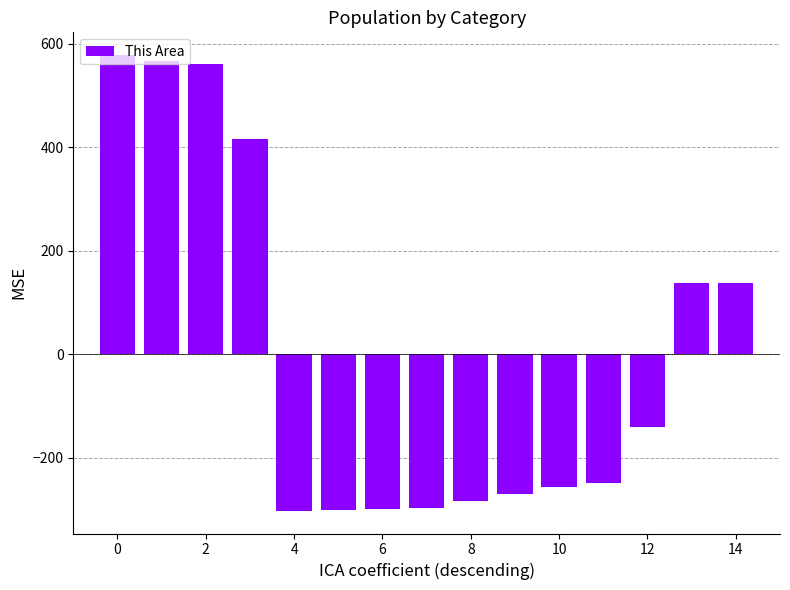

What is the value of the 8th bar from the left?

-297.1